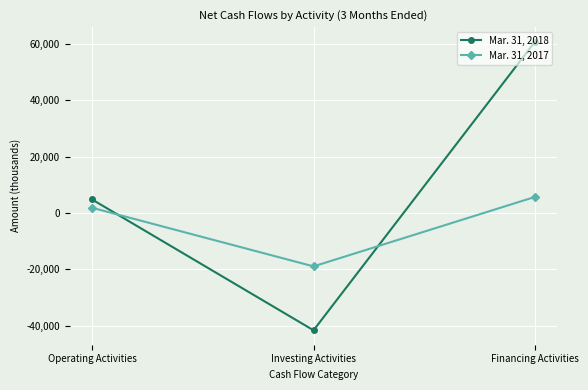

What is the smallest value displayed?

-41667